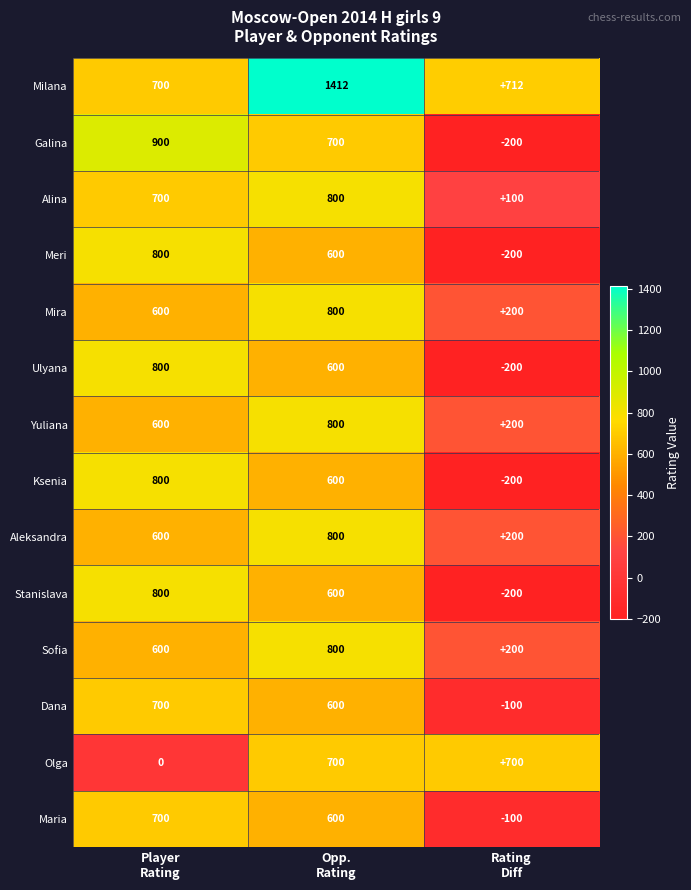

What is the minimum value shown in the chart?

-200